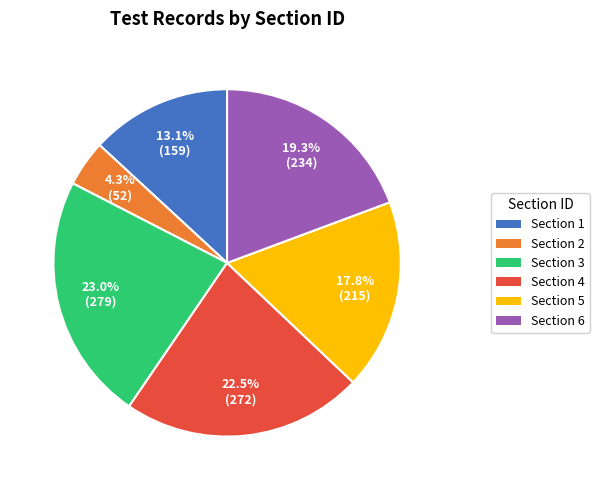

Is there a majority slice in this chart?

No